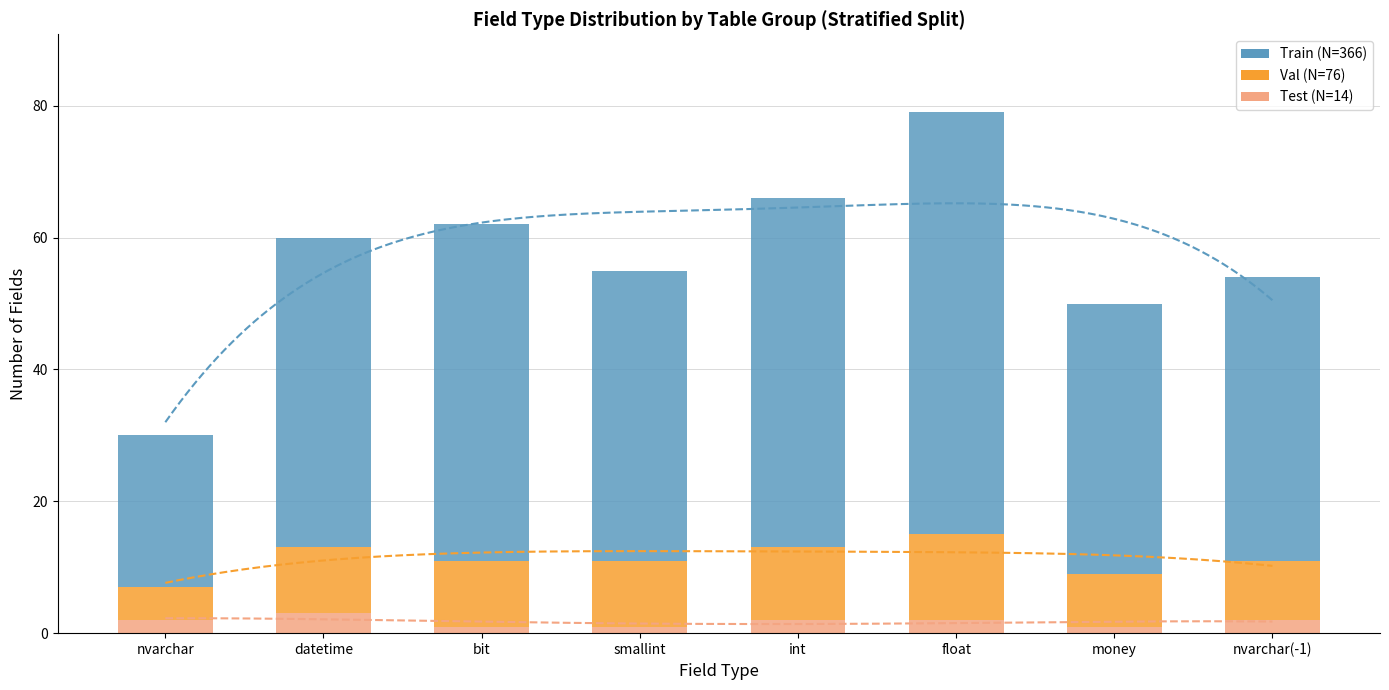

What is the average value of the Train series?

46